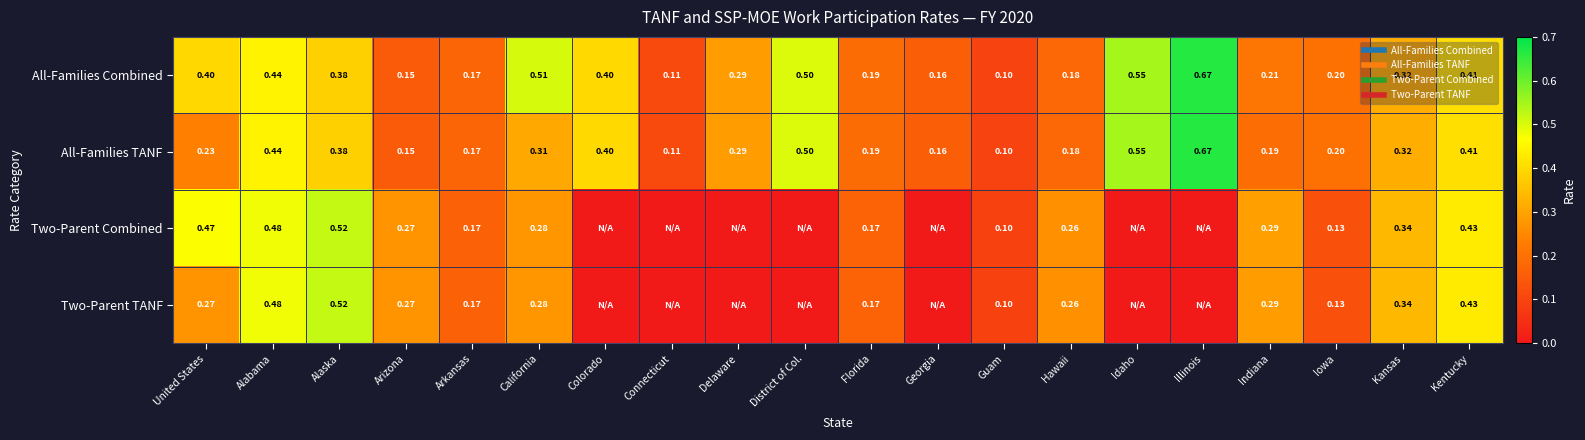

The value of All-Families Combined at California is 0.2. True or false?

False